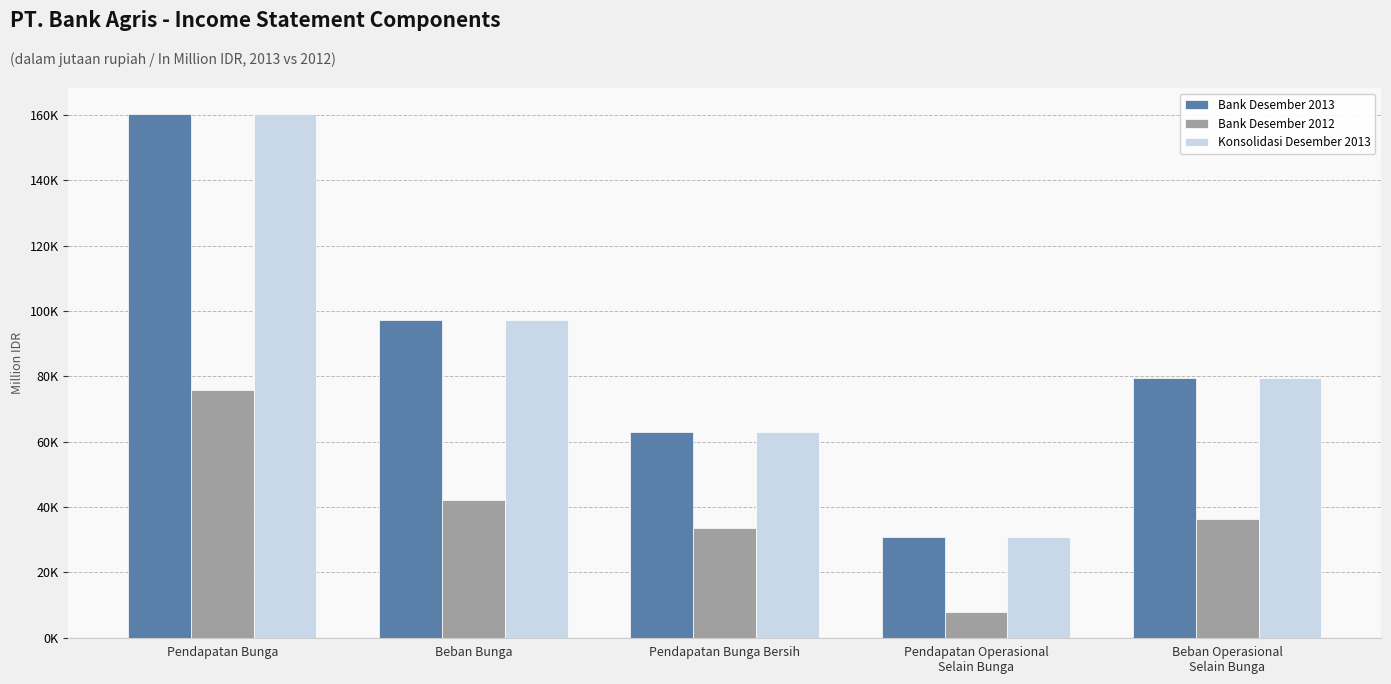

What is the difference between the highest and lowest values at Beban Bunga?

55205